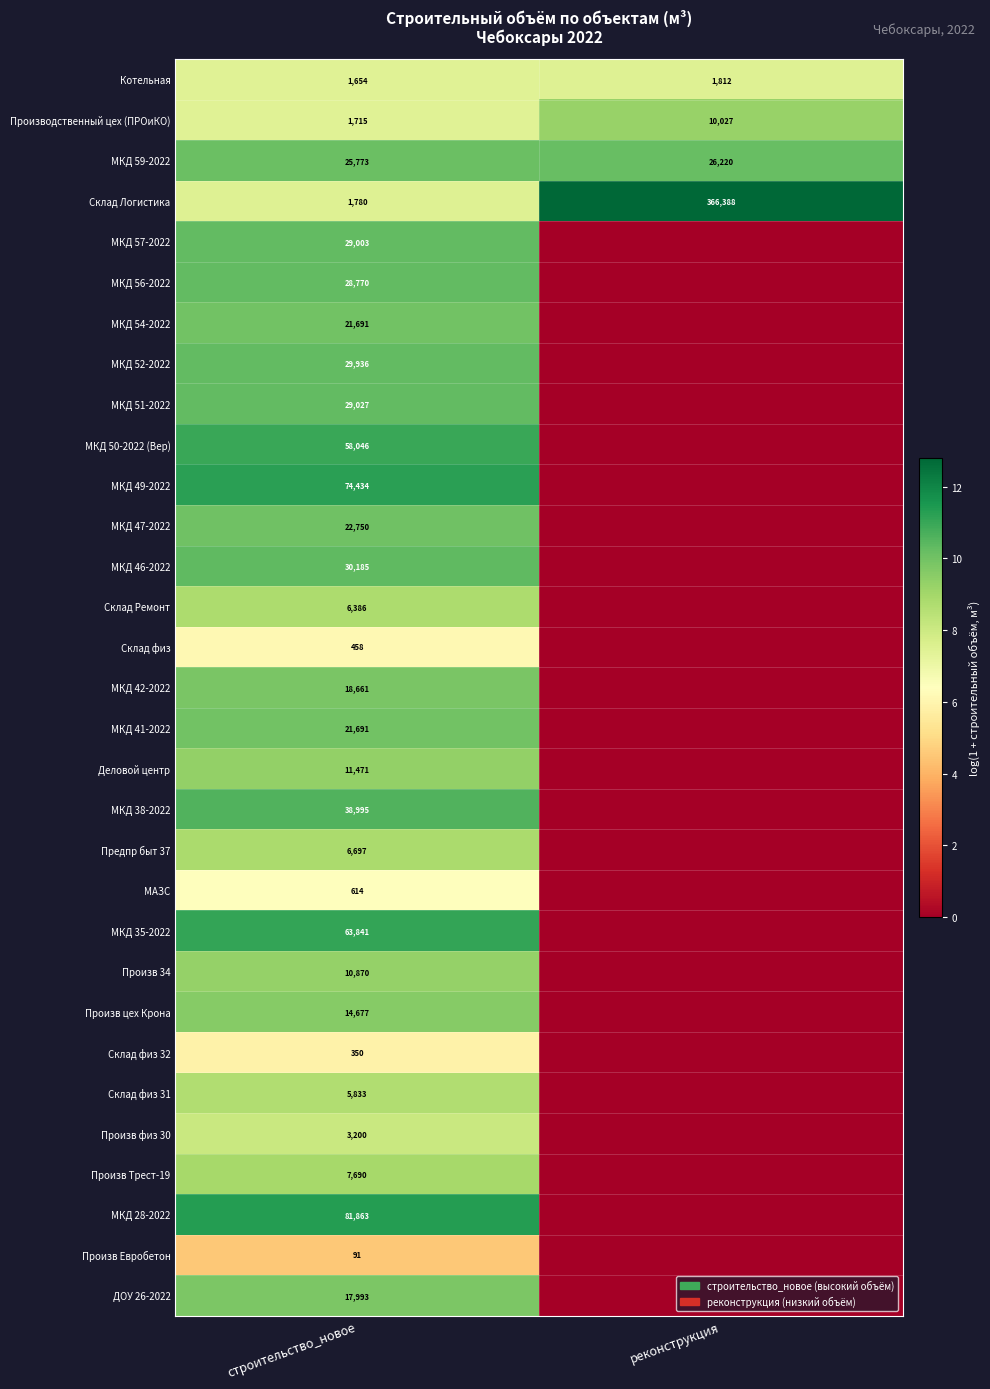

True or false: Склад физ 31 has a value of 3191 at строительство_новое.

False